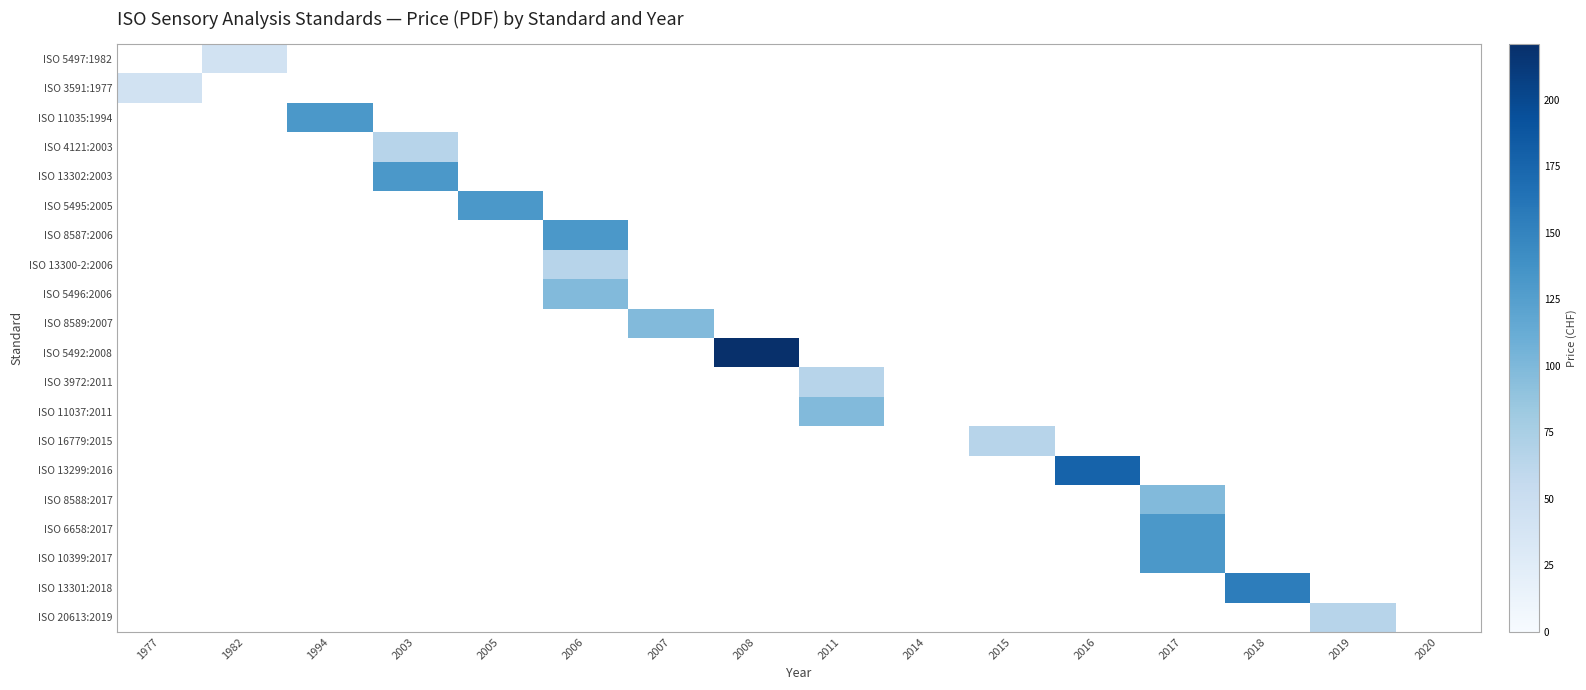

Is the value of ISO 8588:2017 at 2017 greater than the value of ISO 6658:2017 at 2011?

No